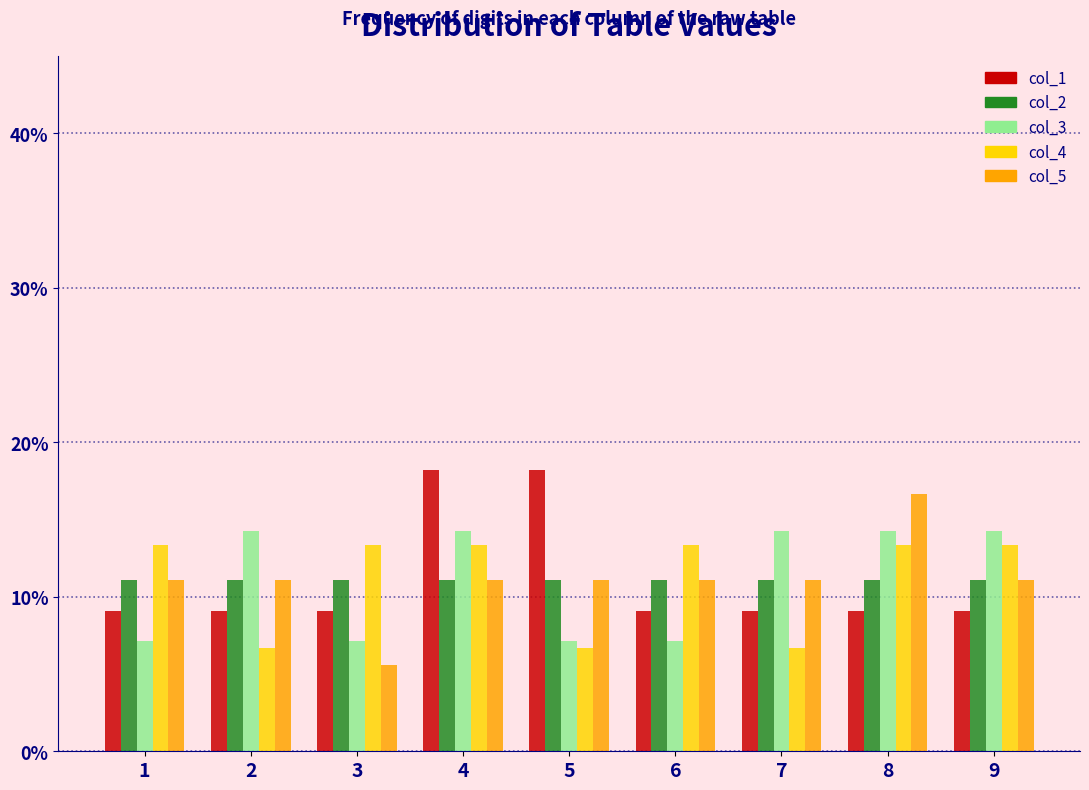

What is the total value across all series at 2?

52.3